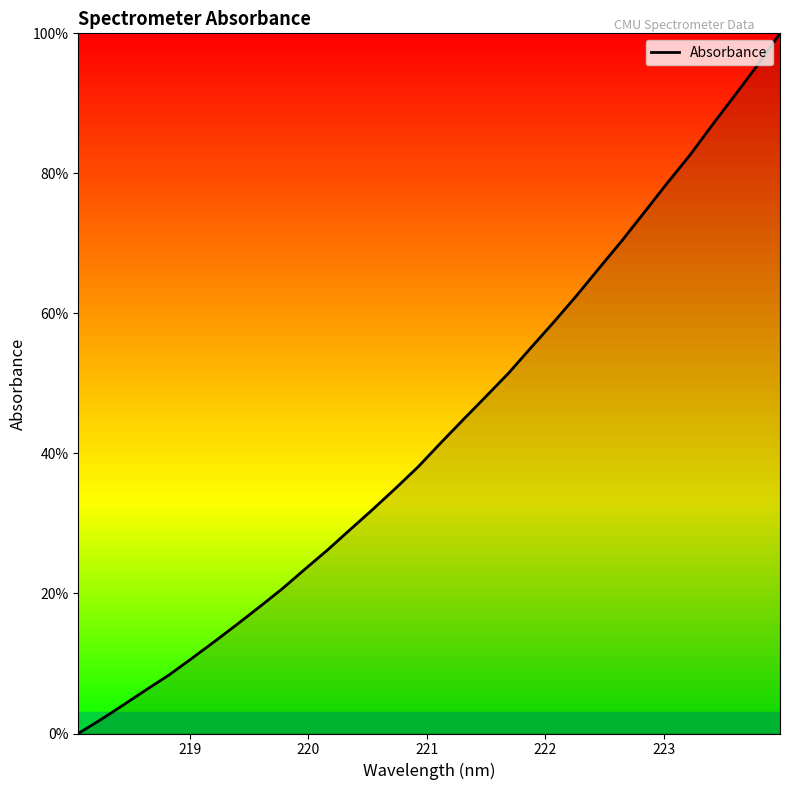

Reading left to right, what are all the values shown in this chart?

0.0	2.0	4.1	6.2	8.3	10.7	13.1	15.6	18.1	20.7	23.5	26.2	29.1	32.0	35.0	38.1	41.5	44.8	48.1	51.5	55.1	58.8	62.5	66.5	70.3	74.4	78.6	82.5	86.9	91.1	95.4	100.0